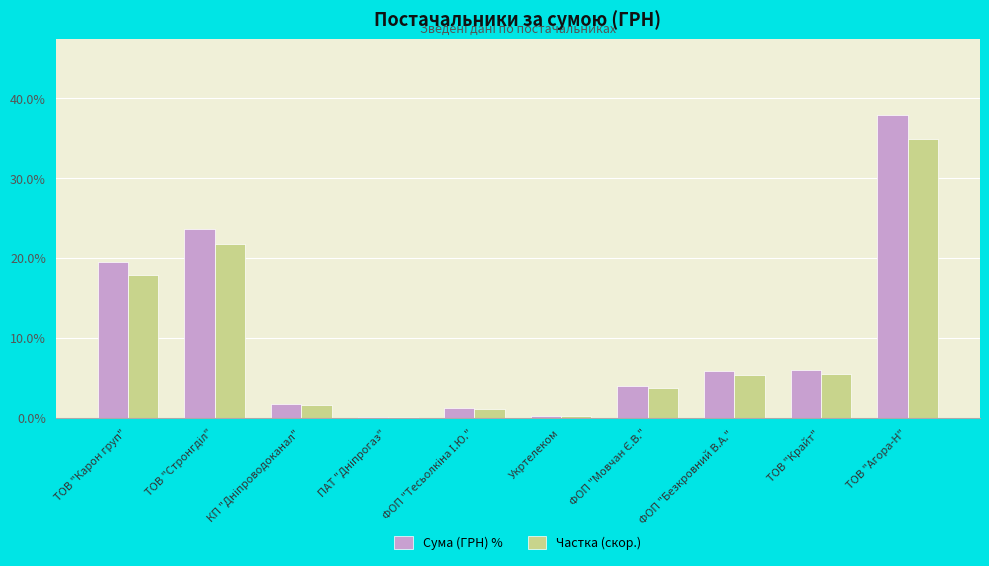

The value of Сума (ГРН) % at ТОВ "Агора-Н" is 37.9. True or false?

True